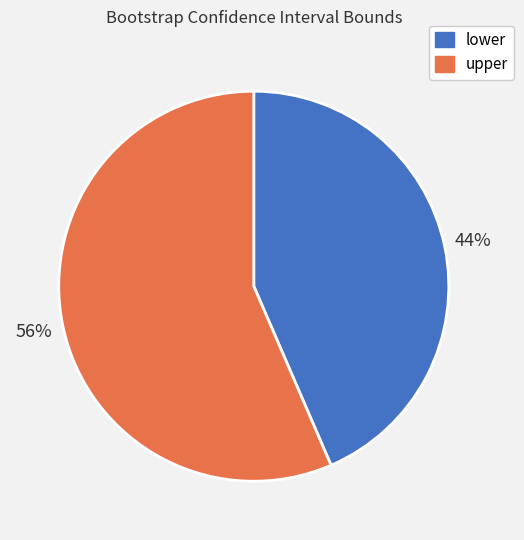

What is the largest slice in the pie chart?

upper